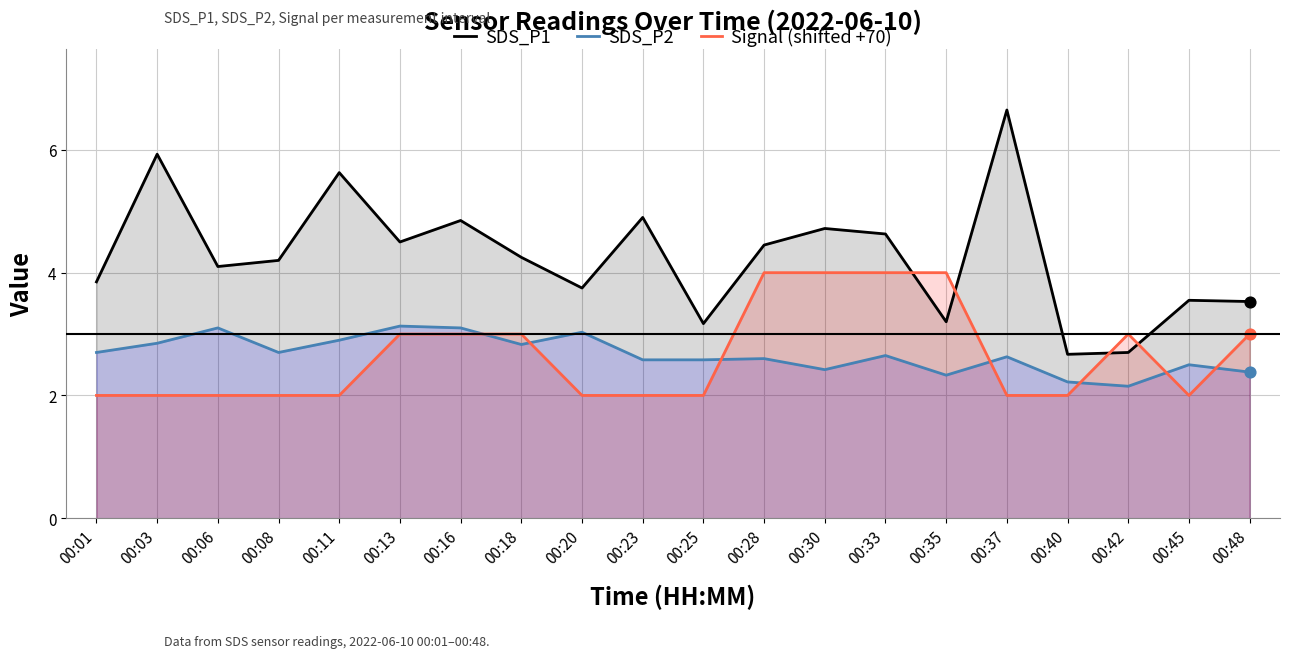

At which category is the sum across all series the highest?

00:37